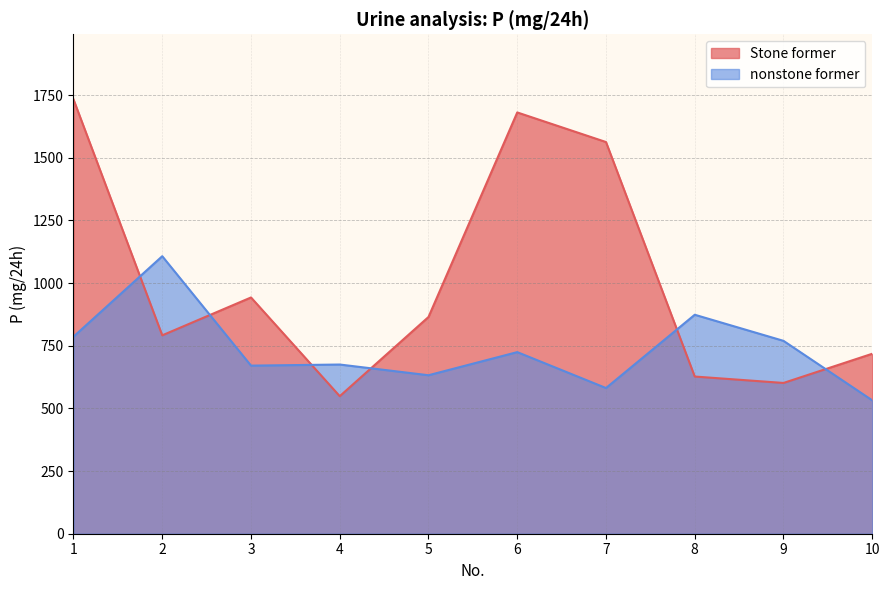

What is the sum of all nonstone former values?

7351.1